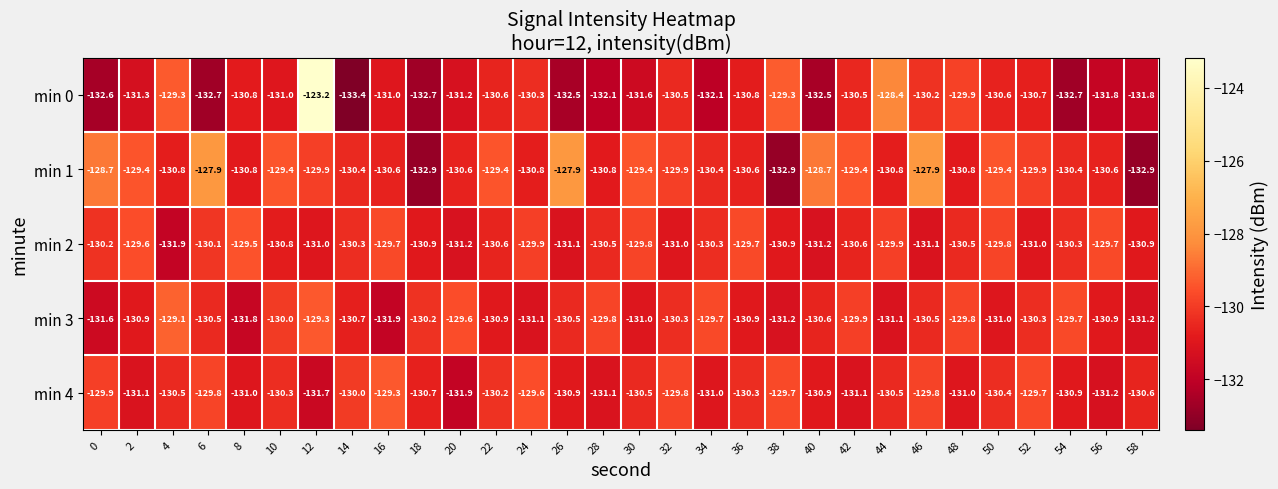

What is the difference between the maximum and minimum values in the min 1 series?

5.0